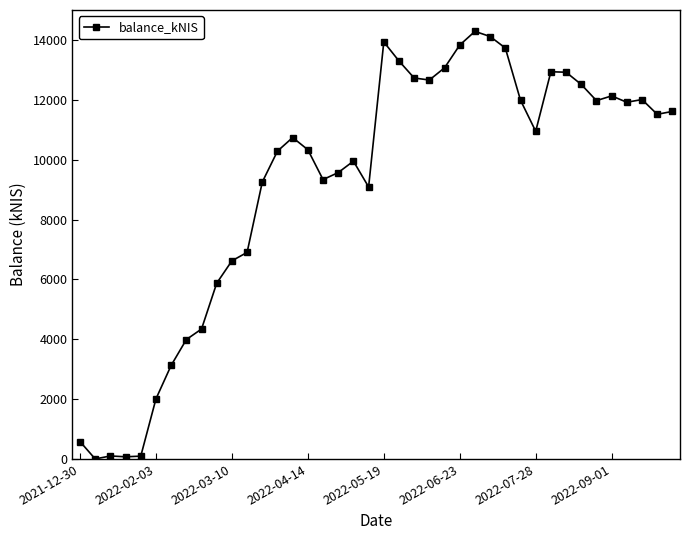

What is the value of the 16th point from the left?

10336.6